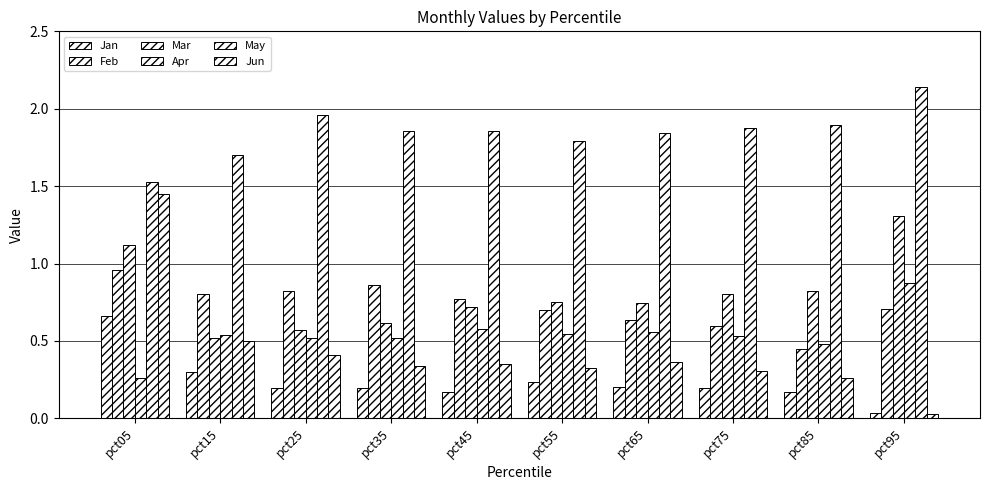

How many bars are there in total?

60